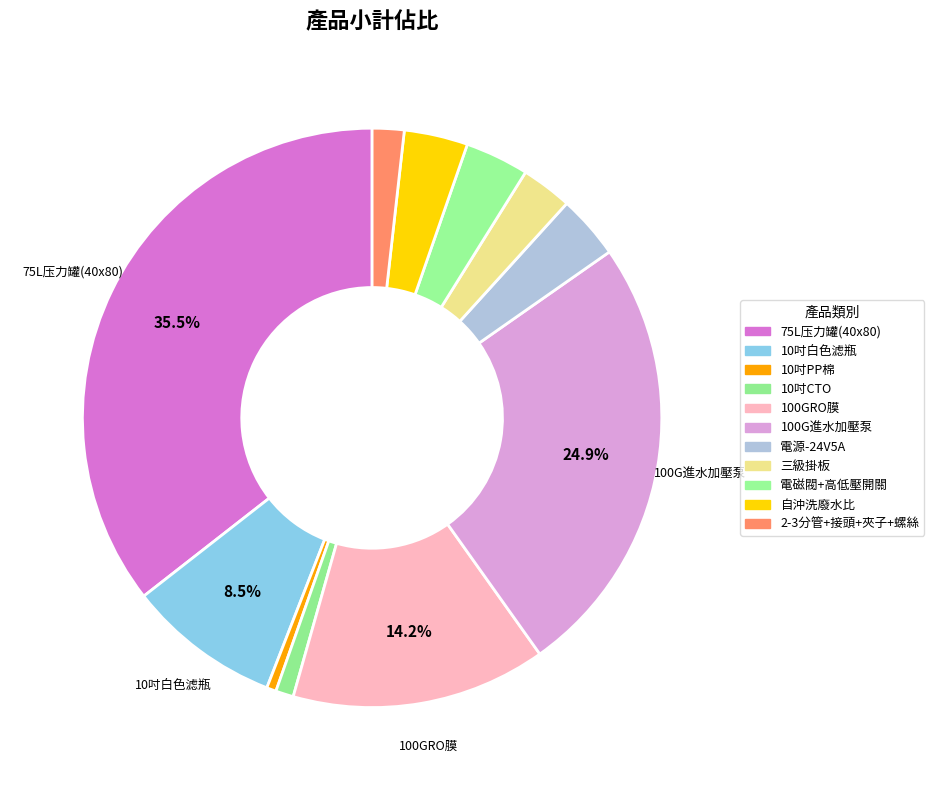

How many slices are in this pie chart?

11